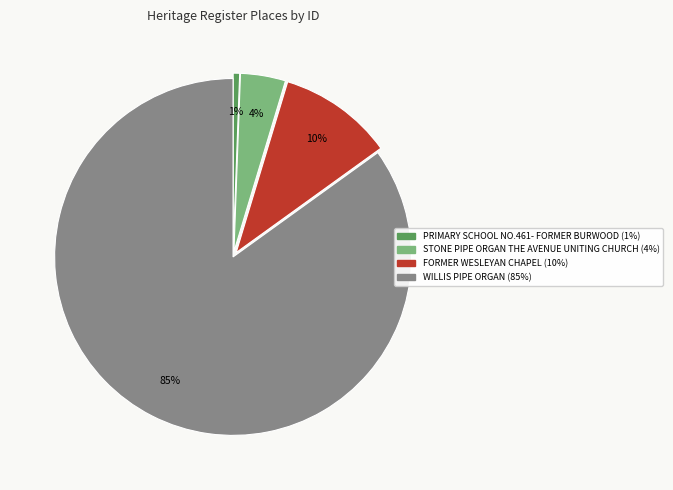

Do PRIMARY SCHOOL NO.461- FORMER BURWOOD and FORMER WESLEYAN CHAPEL together represent more than half of the pie?

No